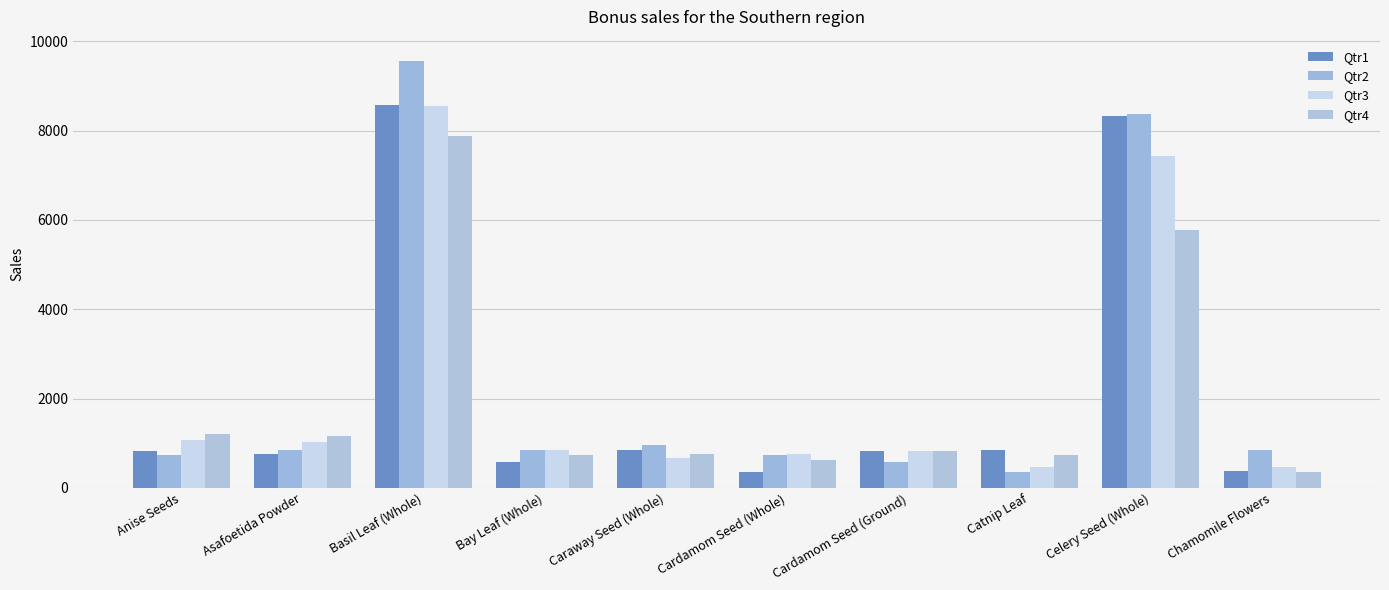

What is the smallest value displayed?

357